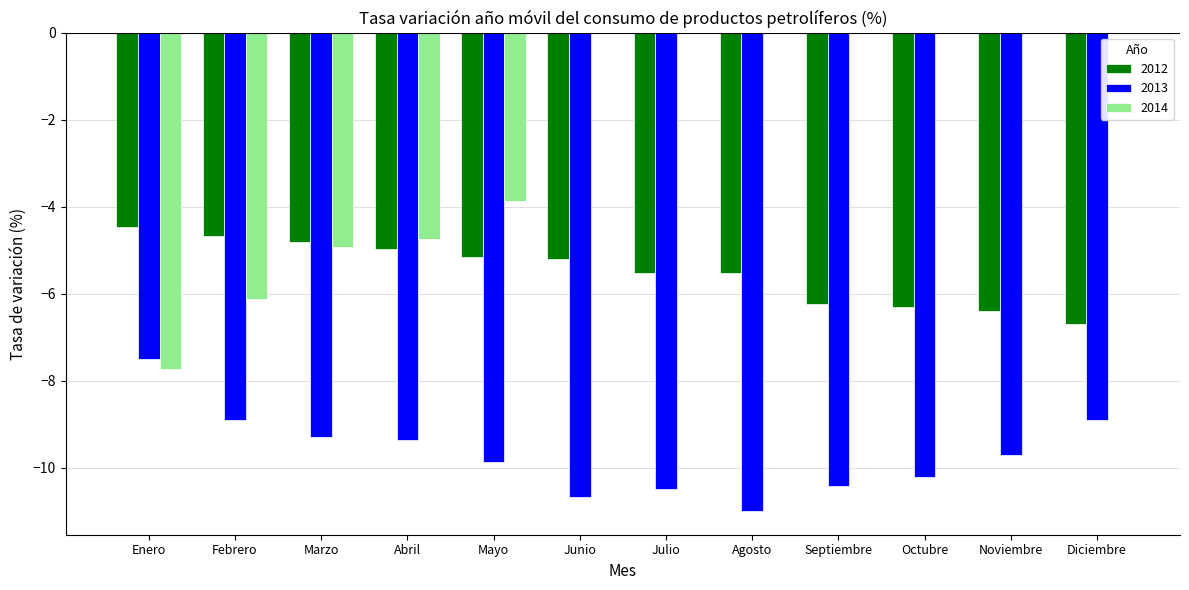

Which series has the largest total across all categories?

2014